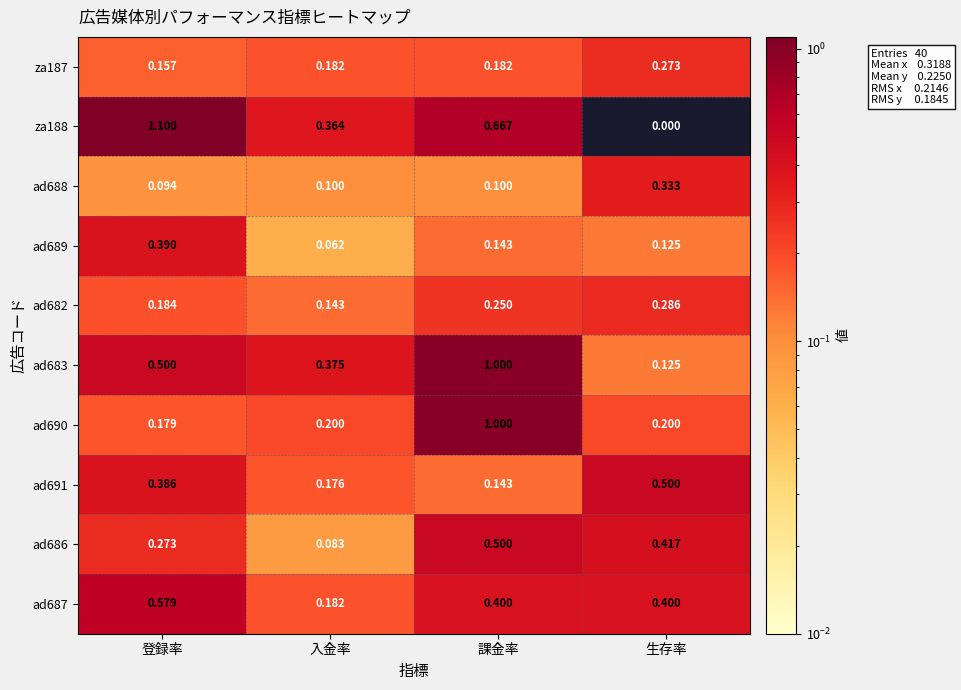

Between 課金率 and 生存率, which series saw the biggest shift?

ad683